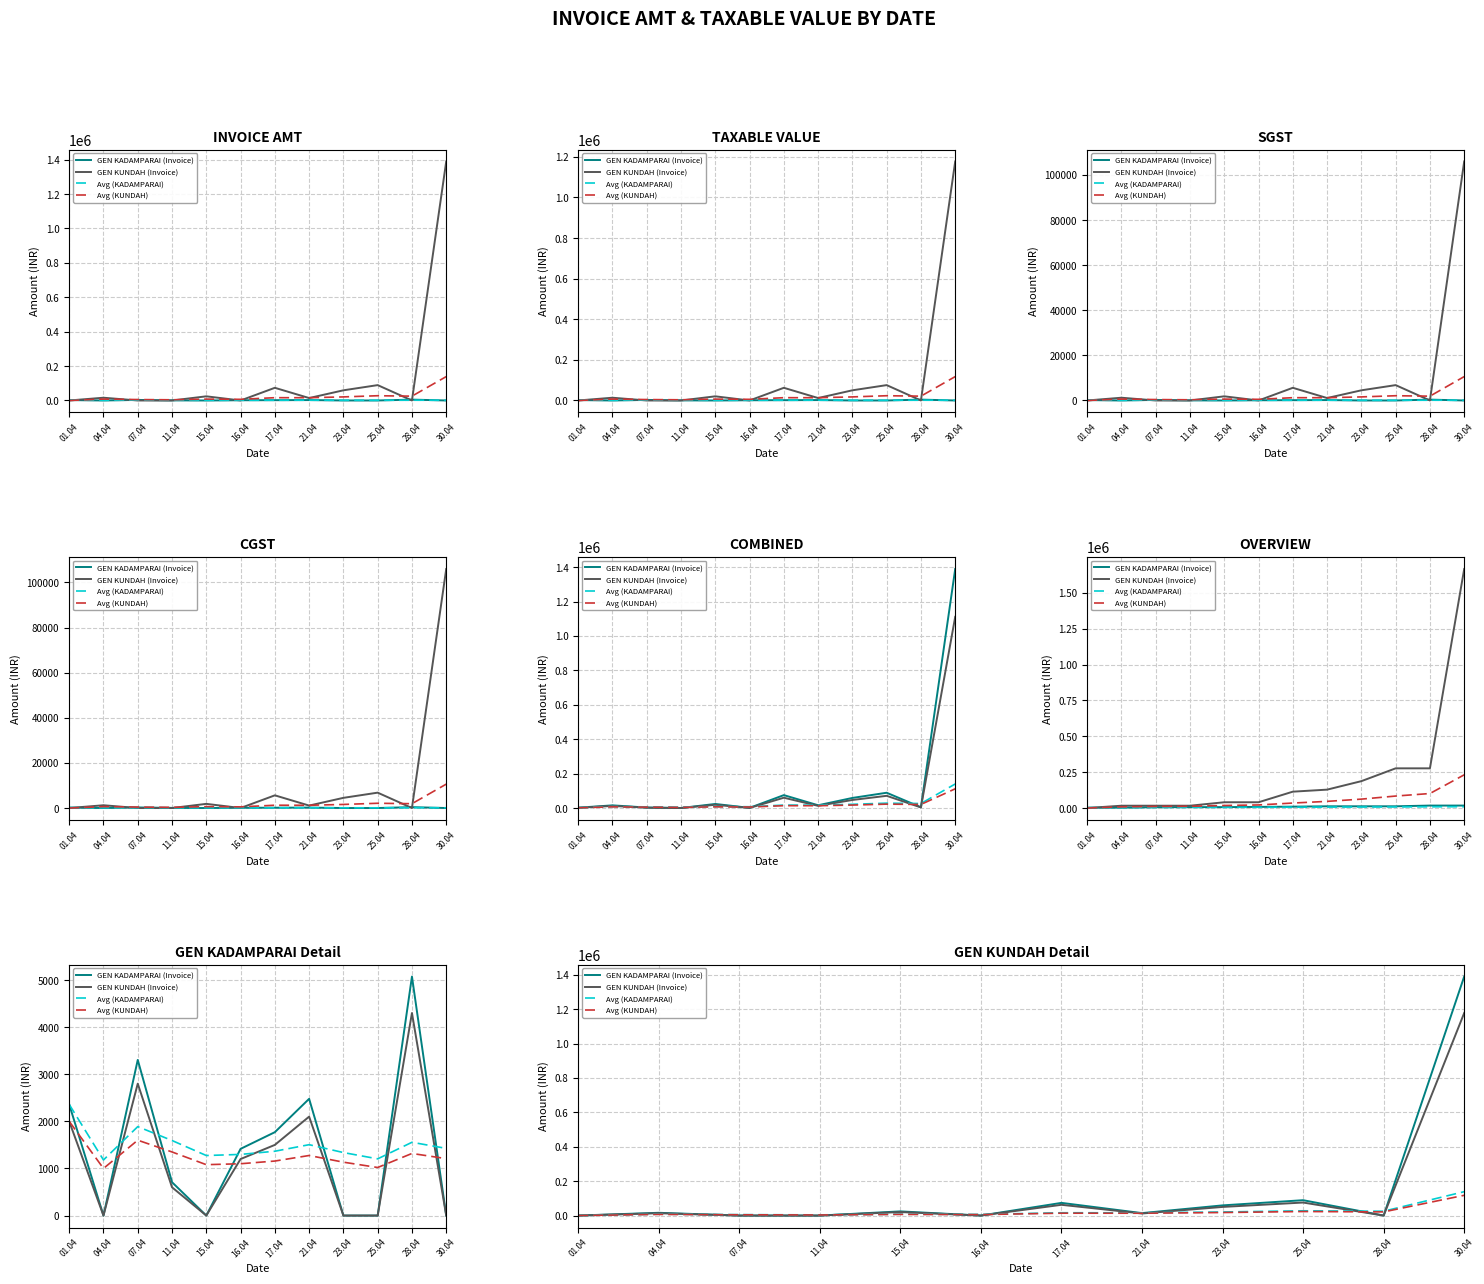

What is the difference between the highest and lowest values at 17.04?

59940.9